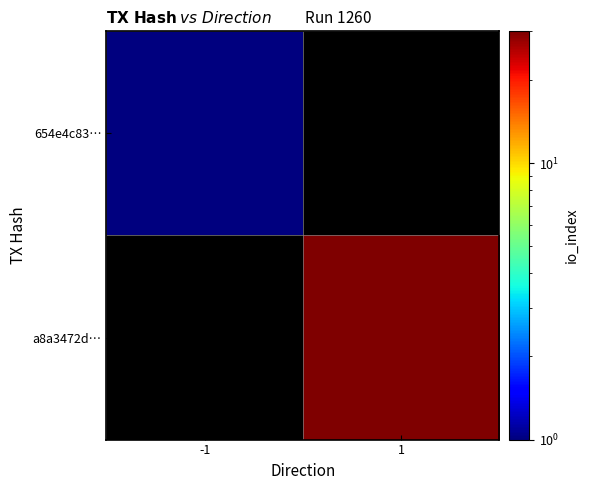

At how many categories does at least one series exceed 6?

1